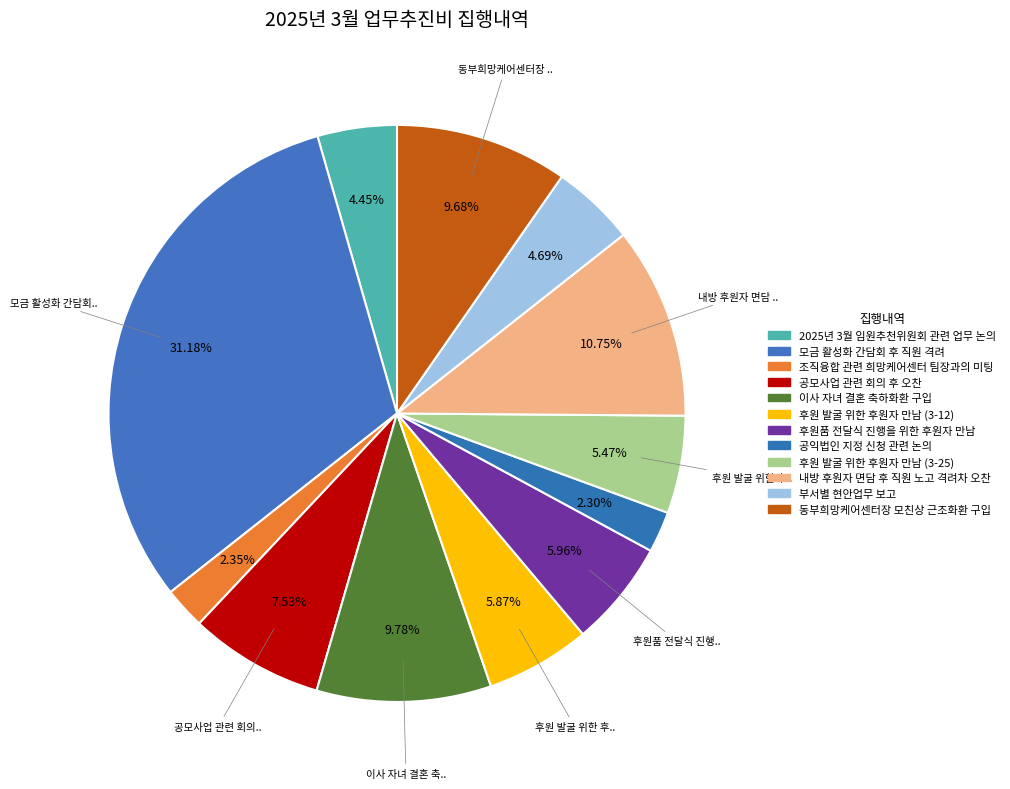

What percentage is the 후원 발굴 위한 후원자 만남 (3-25) slice, to the nearest percent?

5%